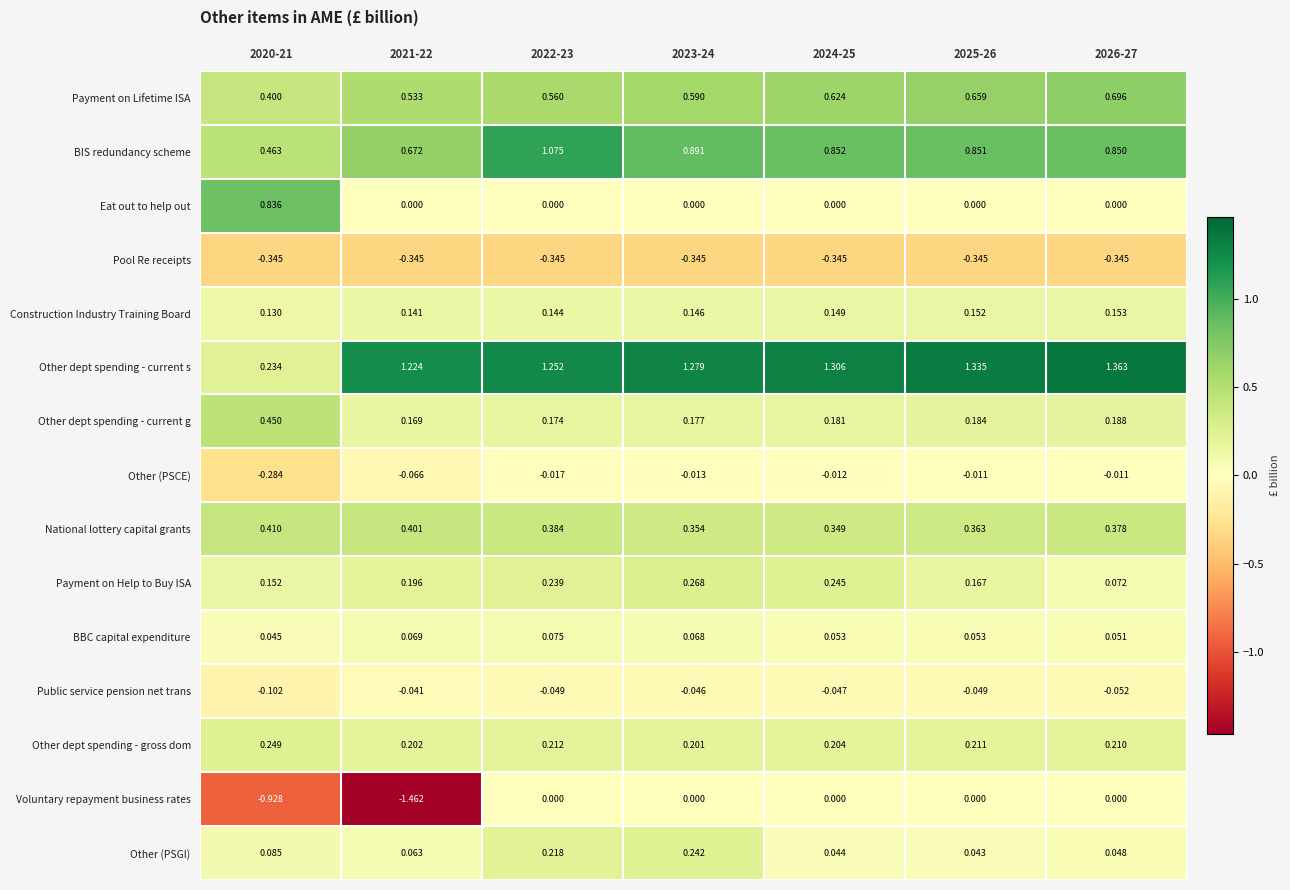

Is the value of Other dept spending - current g at 2023-24 greater than the value of National lottery capital grants at 2021-22?

No